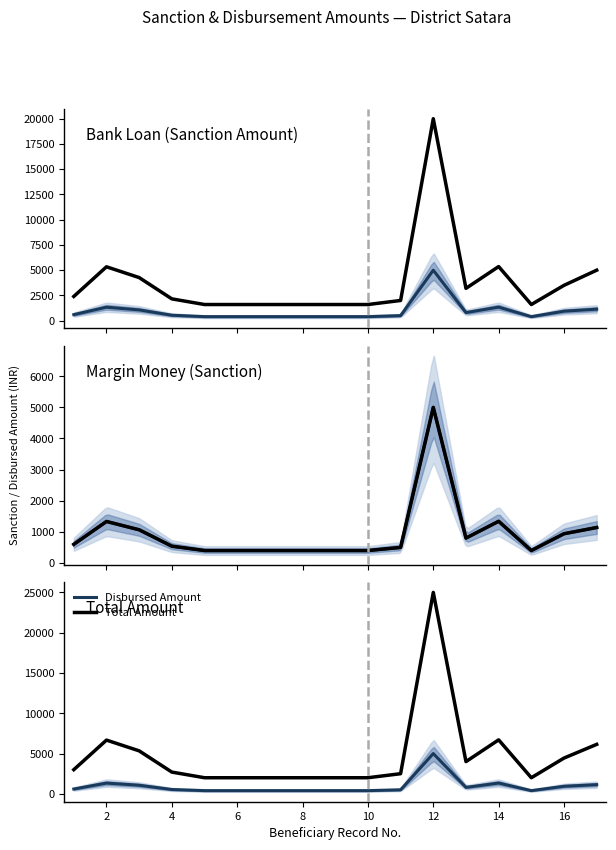

True or false: Bank Loan (Sanction Amount) and Total Amount cross at least once.

False